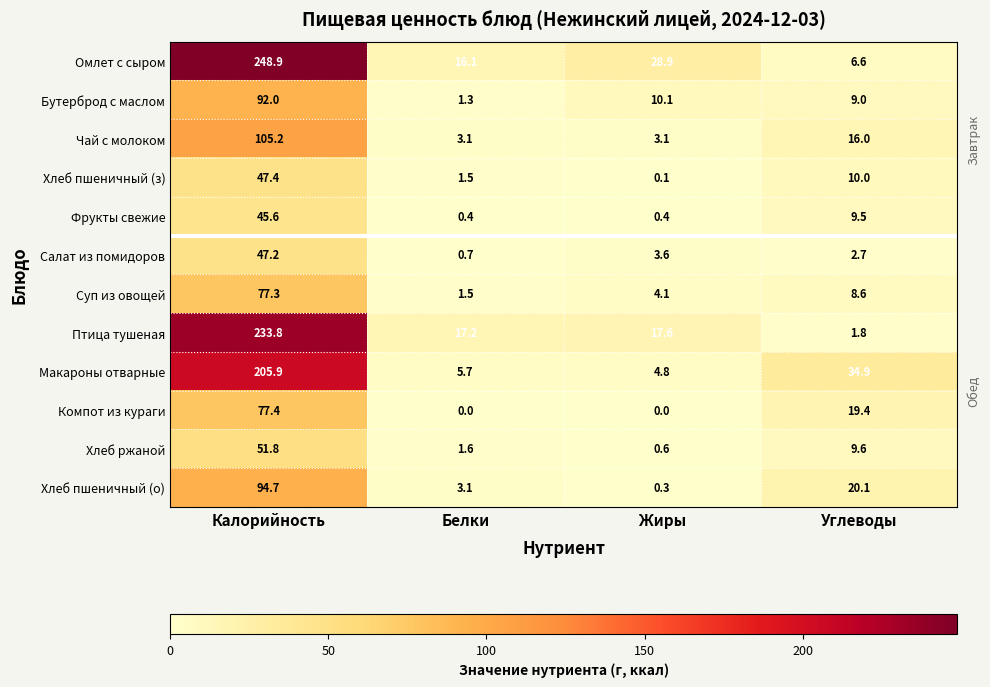

Where is Чай с молоком nearest to the value 54?

Углеводы